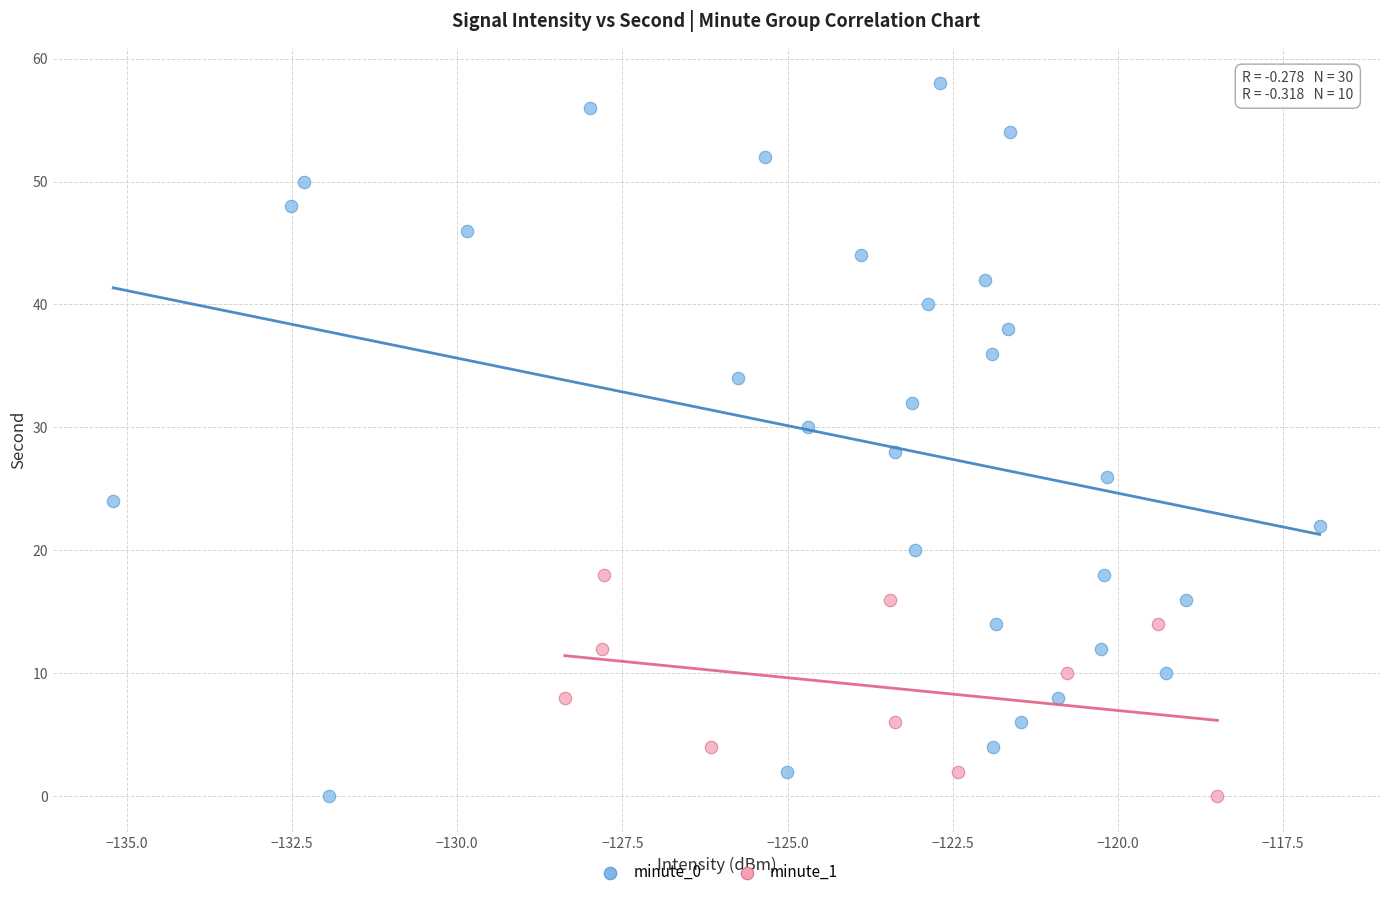

Which series reaches the maximum Y coordinate?

minute_0